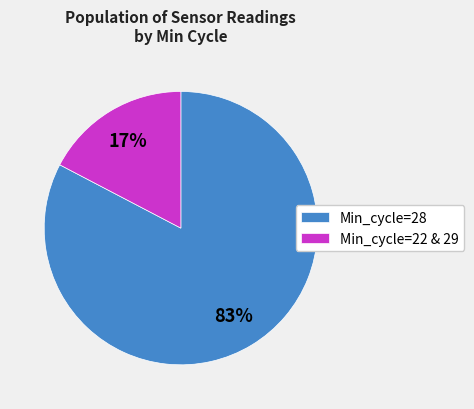

To the nearest percent, what portion does Min_cycle=28 represent?

83%